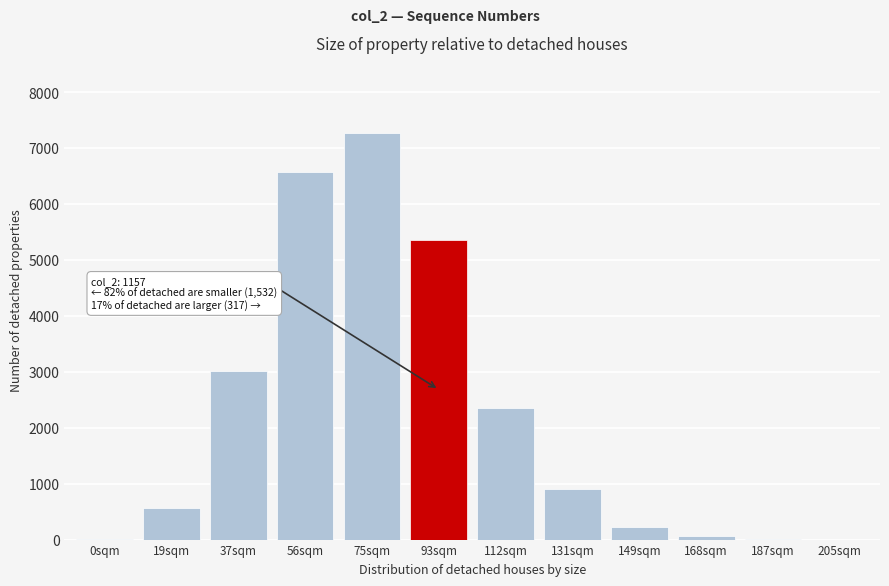

What is the sum of all values?

26338